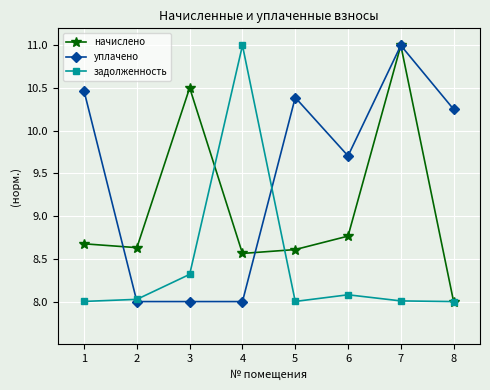

True or false: начислено and уплачено cross at least once.

True